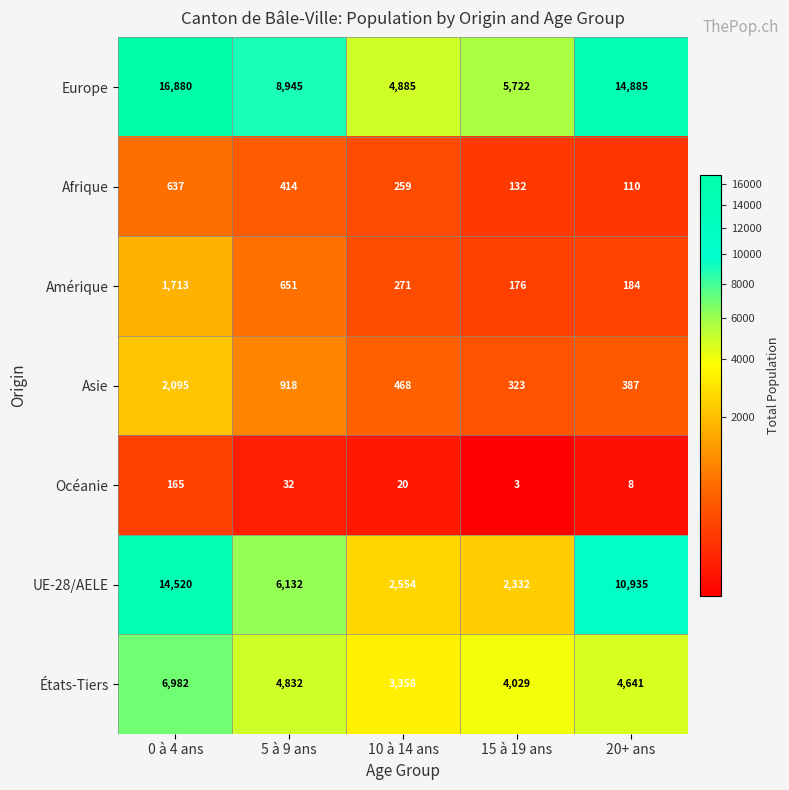

How many categories are shown in the chart?

5